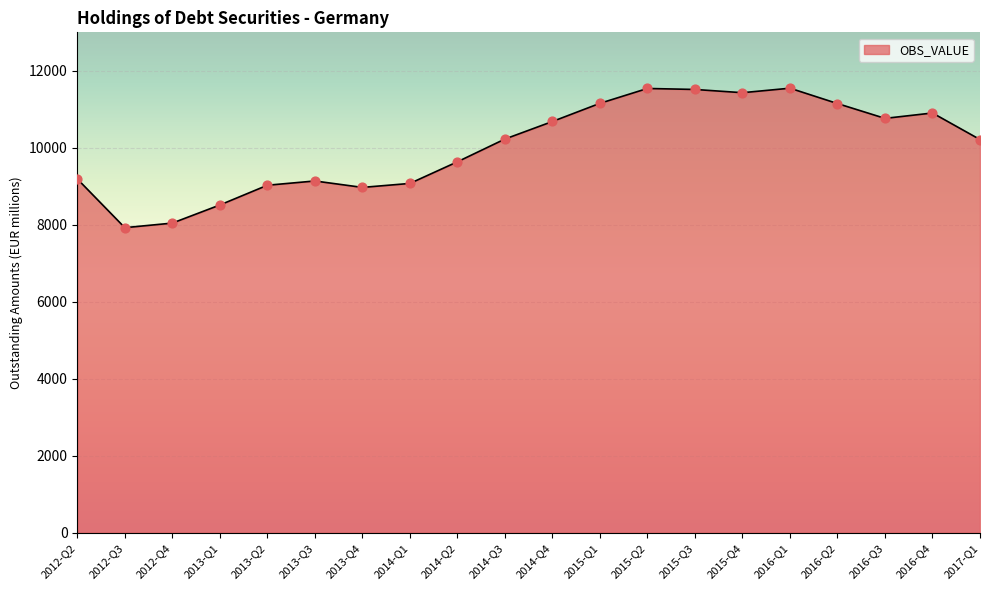

Approximately how many times larger is the value at 2015-Q4 compared to 2017-Q1?

1.1